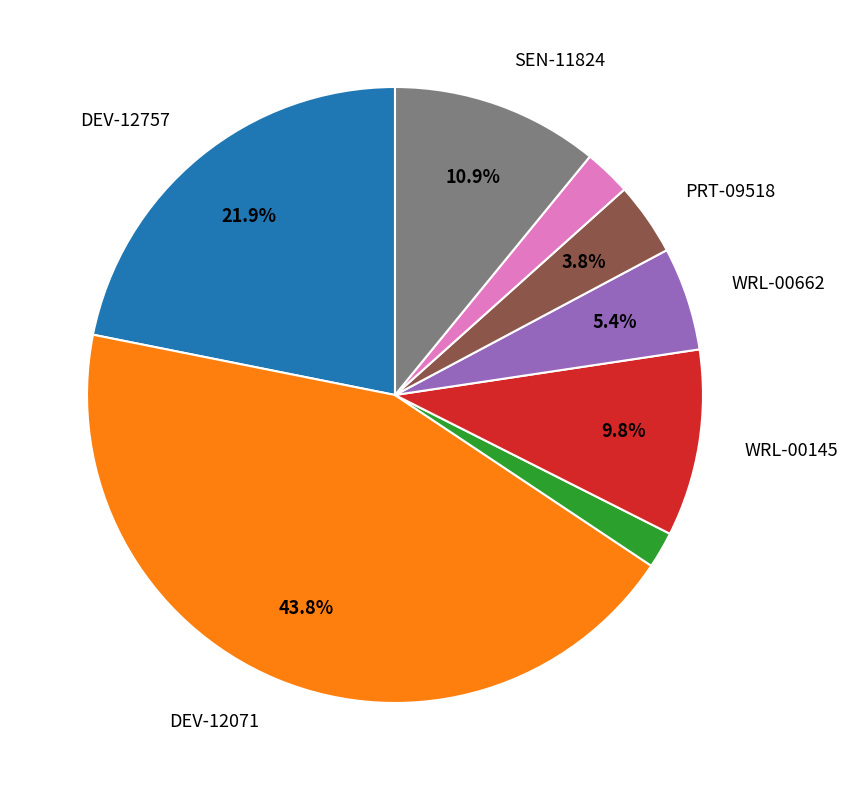

How many segments does this pie chart have?

8